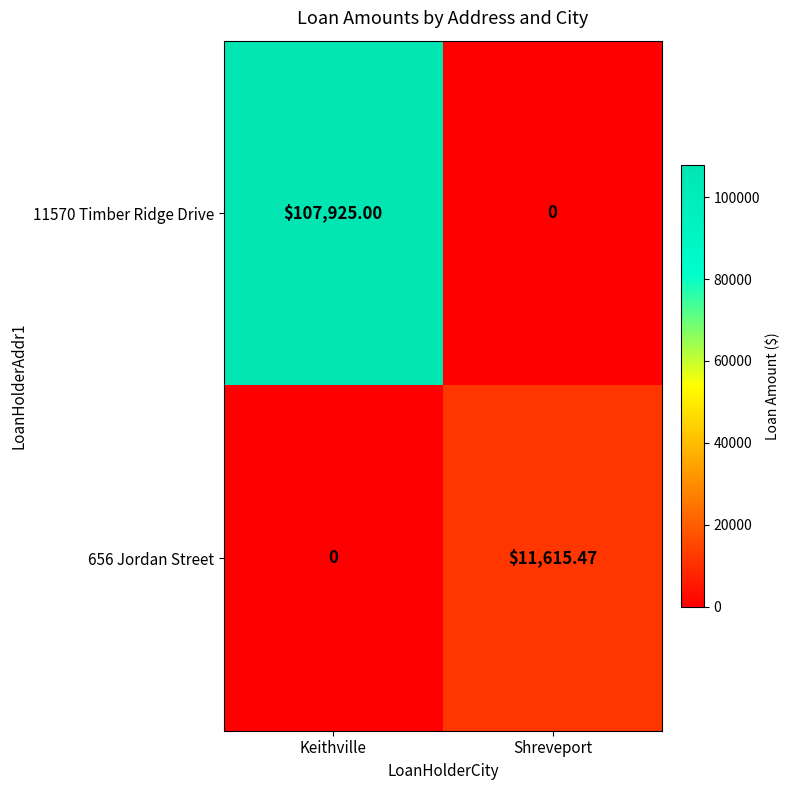

Which category has the highest value across all series?

Keithville